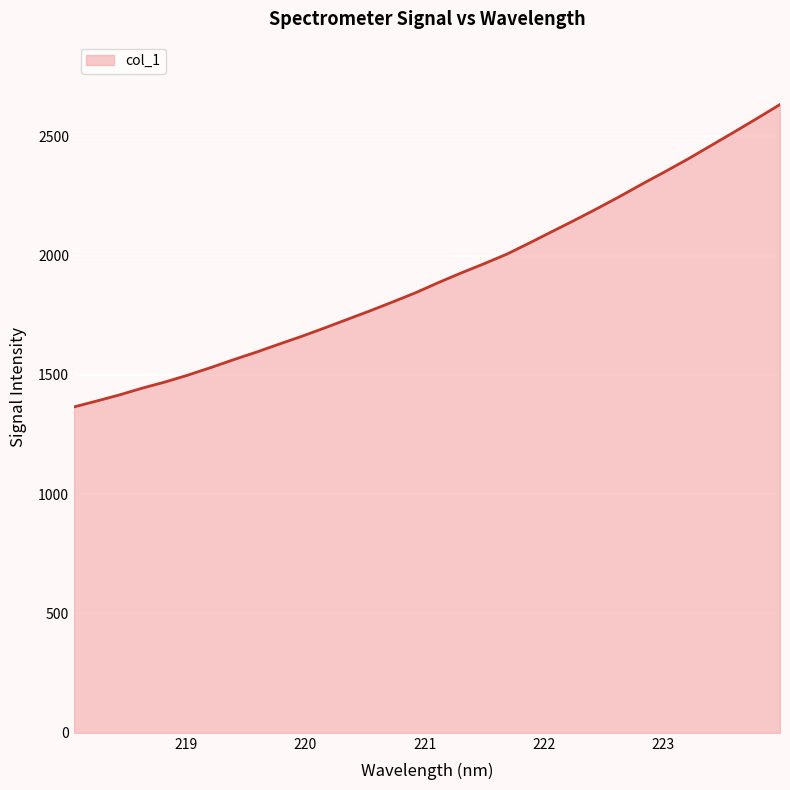

True or false: there are more than 1 points higher than both neighbors.

False